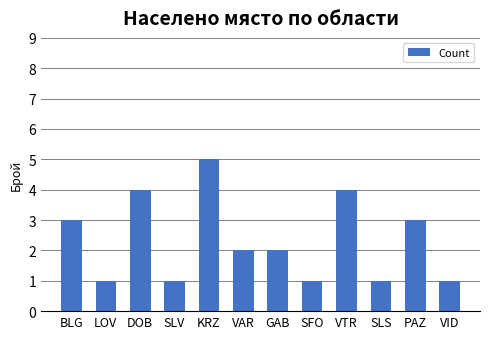

Reading right to left, what are all the values shown in this chart?

1	3	1	4	1	2	2	5	1	4	1	3